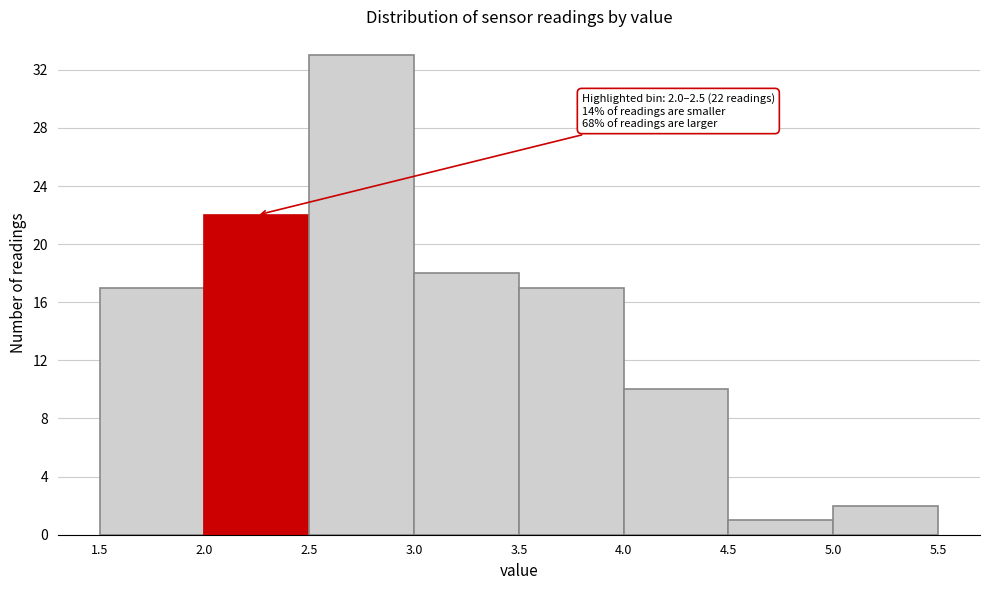

Over which range of the x-axis is the bar tallest?

2.5 to 3.0